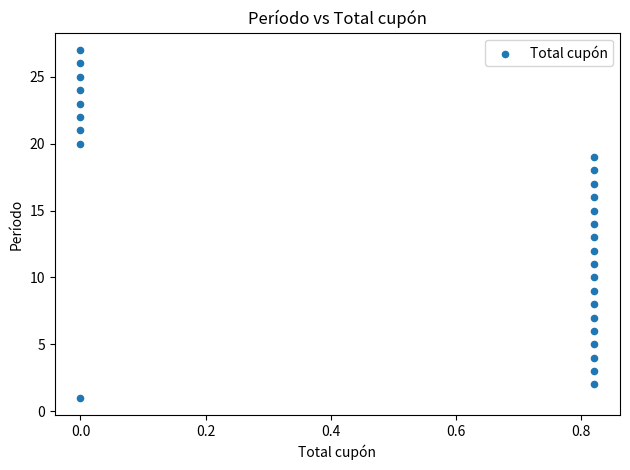

What is the range of Y values (max minus min)?

26